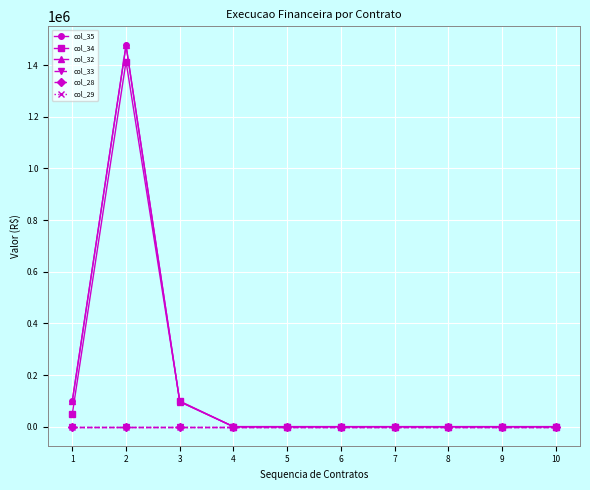

How many lines are shown in the chart?

6